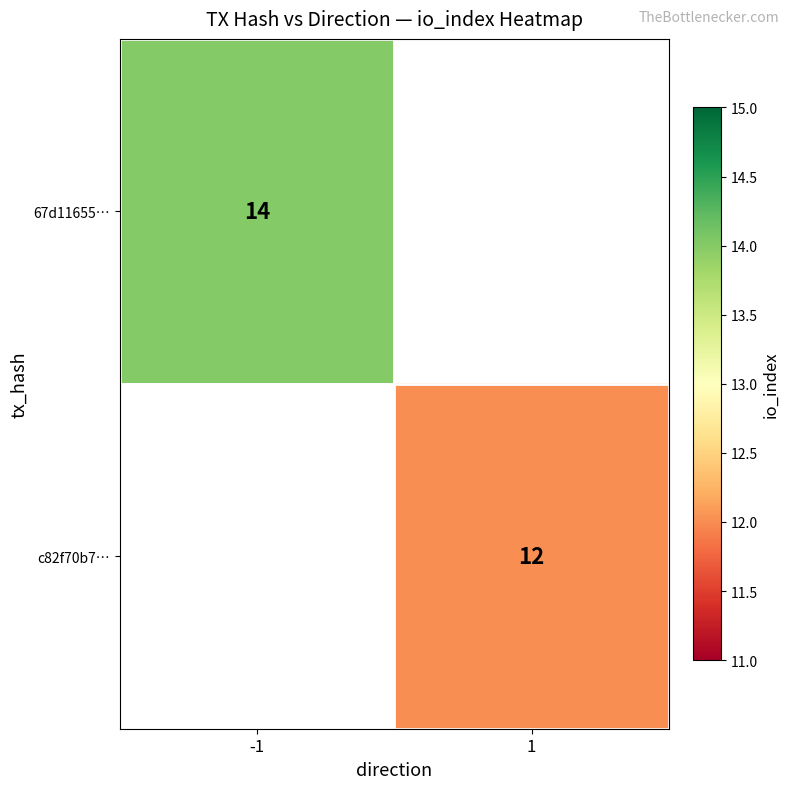

What is the smallest value displayed?

12.0